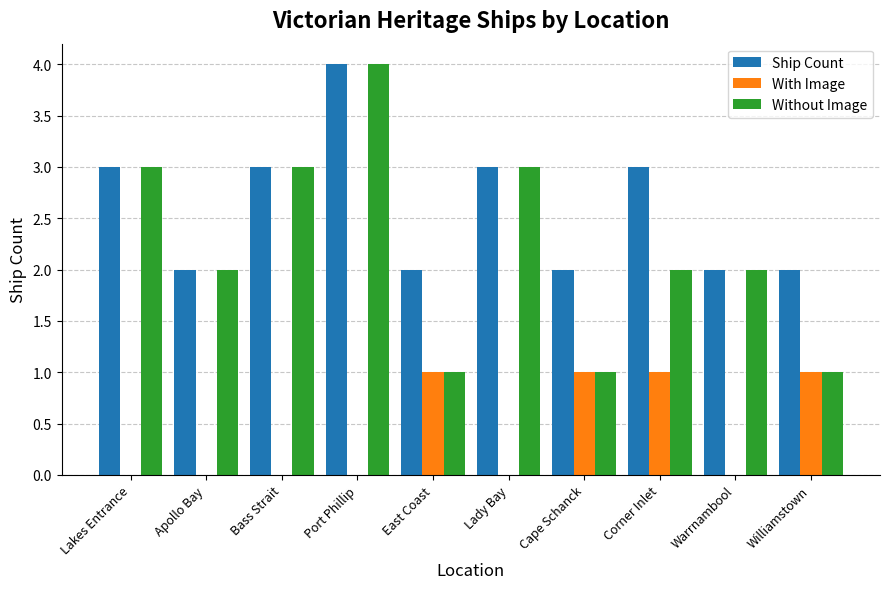

What are all the series names shown in the legend?

Ship Count, With Image, Without Image